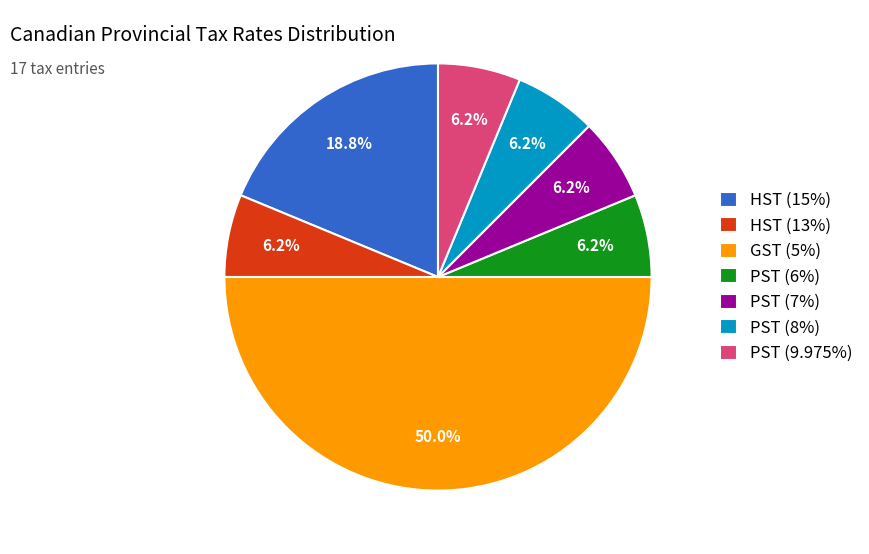

To the nearest percent, what percentage of the pie is HST (13%)?

6%